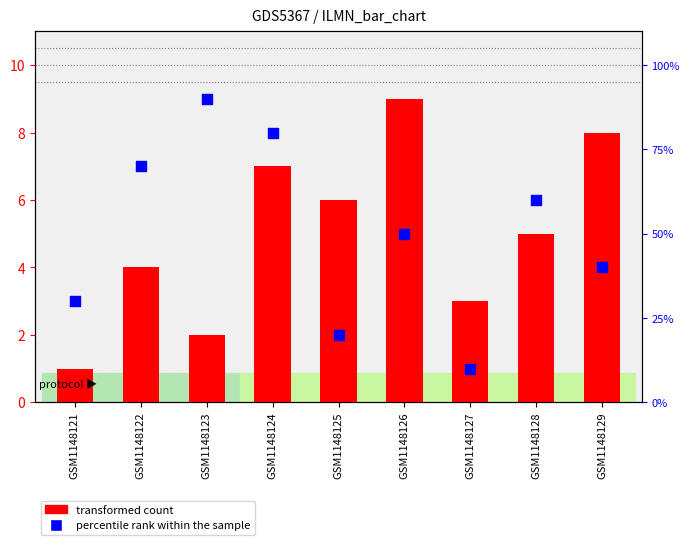

Which series reaches the minimum Y coordinate?

col_2 (transformed count)